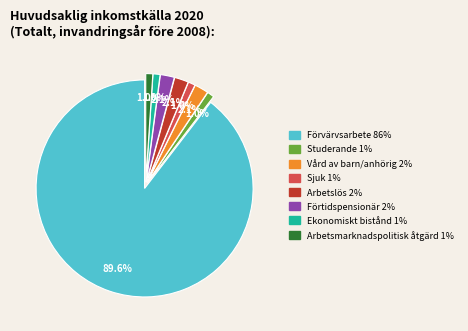

True or false: Förvärvsarbete accounts for 90% of the total.

True